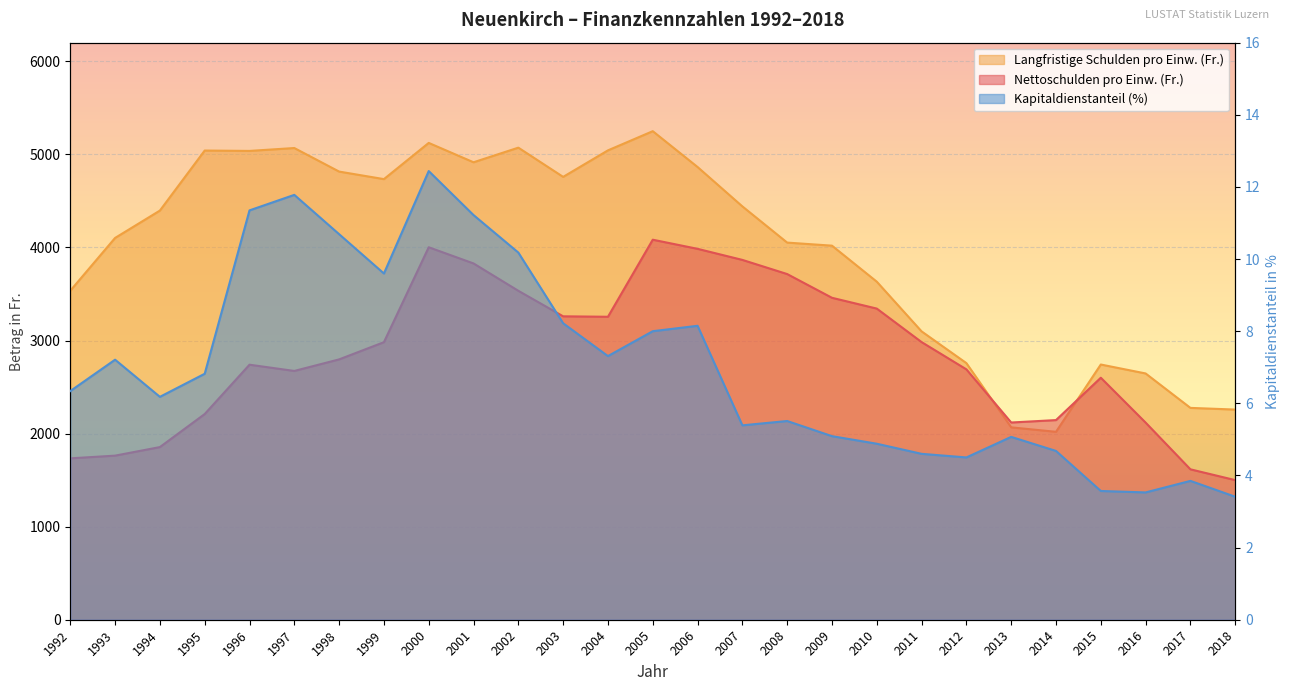

What is the difference between the Langfristige Schulden pro Einw. (Fr.) values at 2017 and 2002?

2796.0